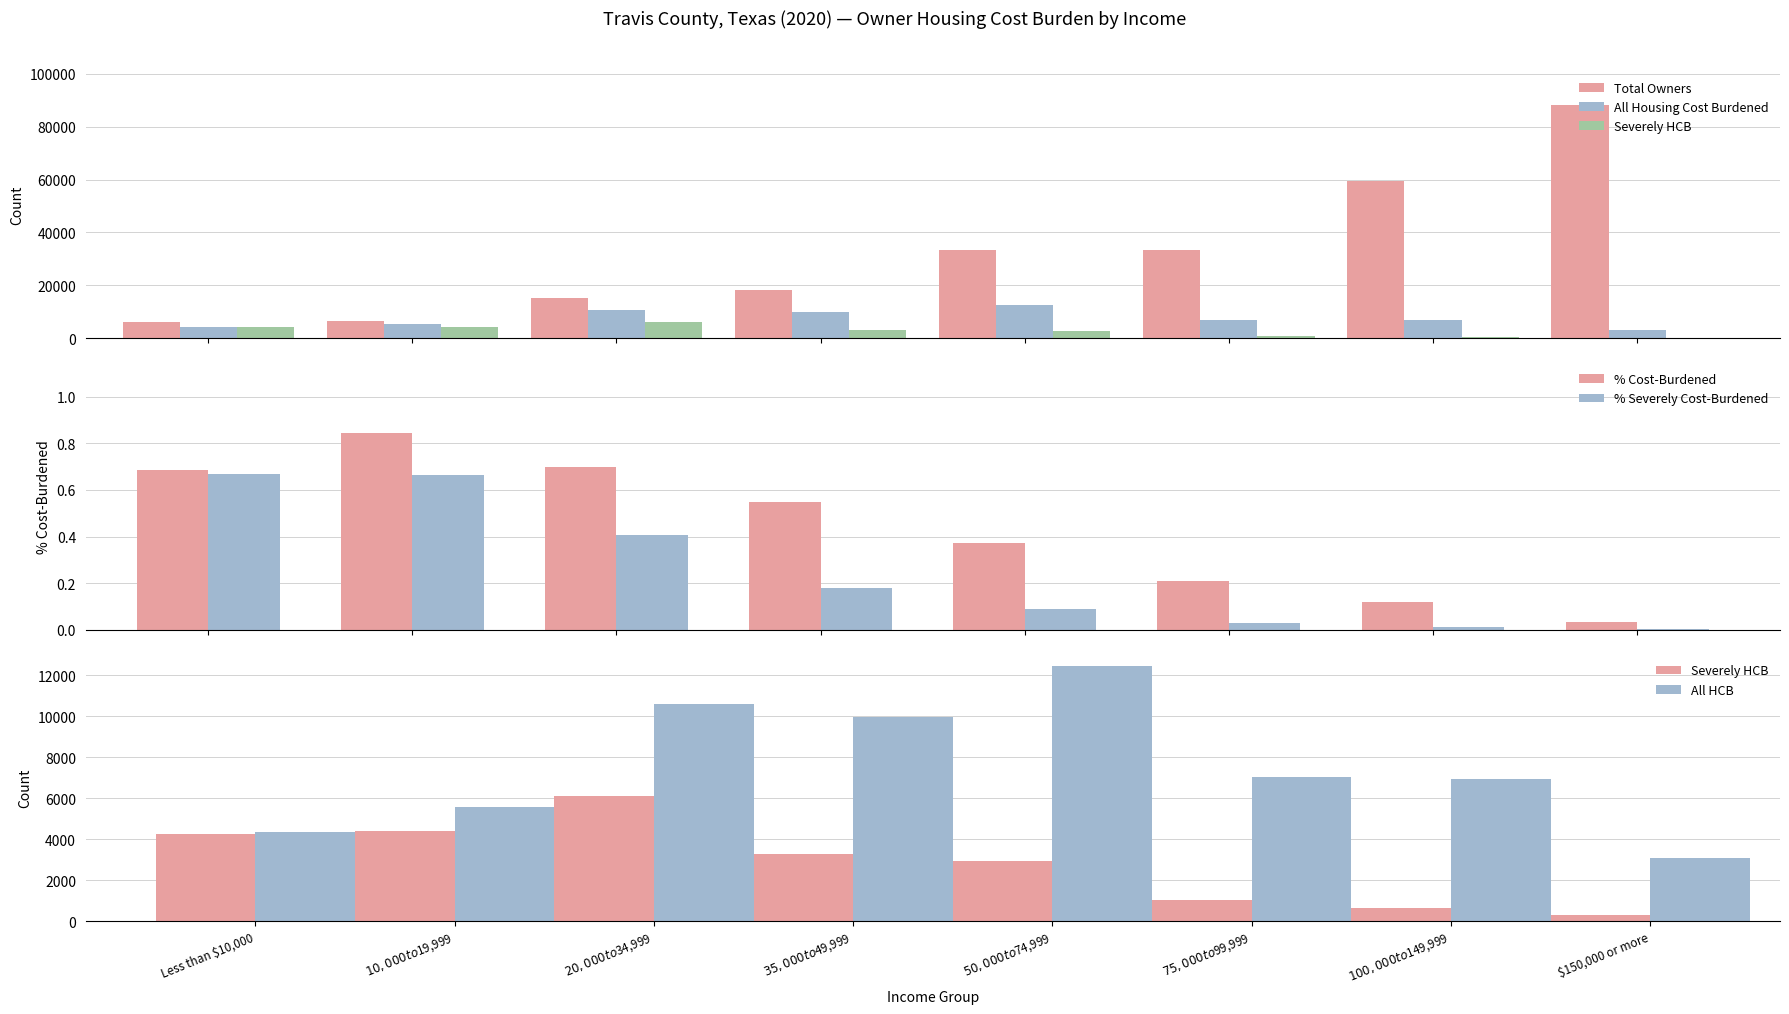

What is the label of the 2nd bar from the left?

$10,000 to $19,999